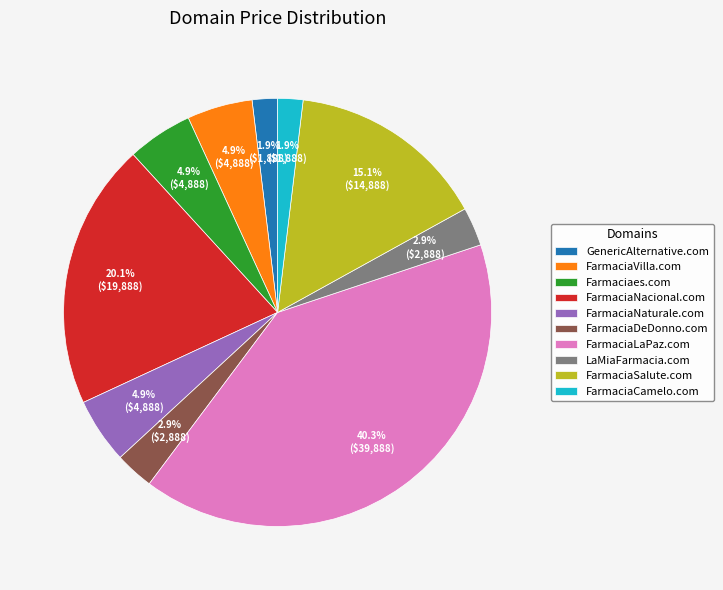

How many segments does this pie chart have?

10